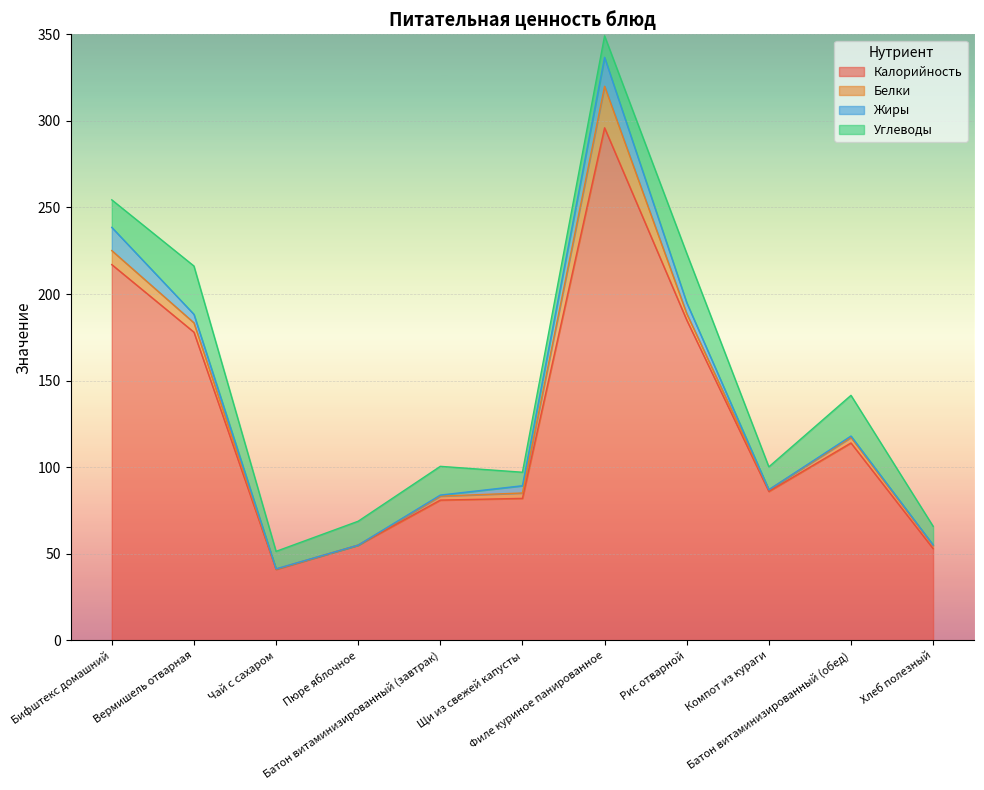

Reading left to right, what are all the values shown in this chart?

Калорийность: Бифштекс домашний=217.0	Вермишель отварная=178.0	Чай с сахаром=41.0	Пюре яблочное=55.0	Батон витаминизированный (завтрак)=81.0	Щи из свежей капусты=82.0	Филе куриное панированное=296.0	Рис отварной=185.0	Компот из кураги=86.0	Батон витаминизированный (обед)=114.0	Хлеб полезный=53.0
Белки: Бифштекс домашний=8.1	Вермишель отварная=5.4	Чай с сахаром=0.2	Пюре яблочное=0.0	Батон витаминизированный (завтрак)=2.3	Щи из свежей капусты=3.1	Филе куриное панированное=24.0	Рис отварной=3.7	Компот из кураги=1.0	Батон витаминизированный (обед)=3.2	Хлеб полезный=1.8
Жиры: Бифштекс домашний=13.4	Вермишель отварная=4.9	Чай с сахаром=0.1	Пюре яблочное=0.0	Батон витаминизированный (завтрак)=0.6	Щи из свежей капусты=4.2	Филе куриное панированное=16.7	Рис отварной=6.3	Компот из кураги=0.0	Батон витаминизированный (обед)=0.8	Хлеб полезный=0.3
Углеводы: Бифштекс домашний=15.9	Вермишель отварная=27.9	Чай с сахаром=10.1	Пюре яблочное=13.8	Батон витаминизированный (завтрак)=16.6	Щи из свежей капусты=7.8	Филе куриное панированное=12.4	Рис отварной=28.5	Компот из кураги=13.2	Батон витаминизированный (обед)=23.5	Хлеб полезный=10.8